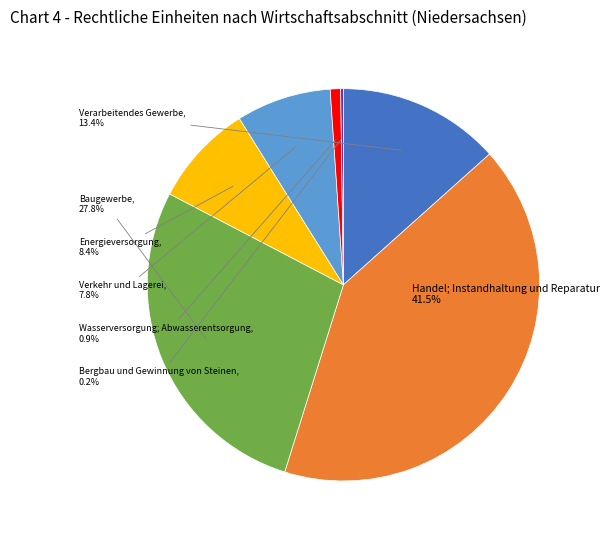

Does any single category account for the majority?

No